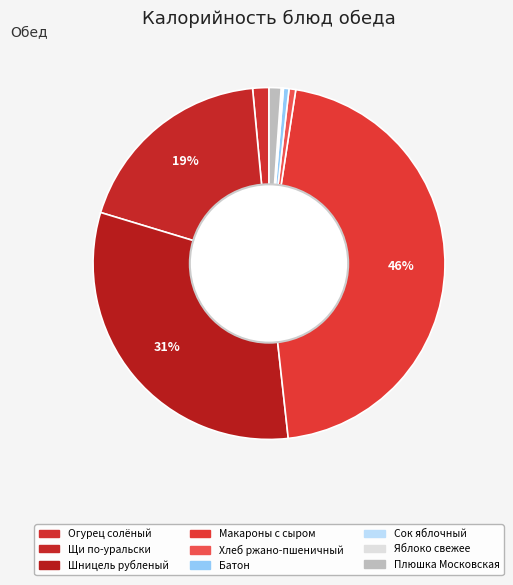

Does any single category account for the majority?

No